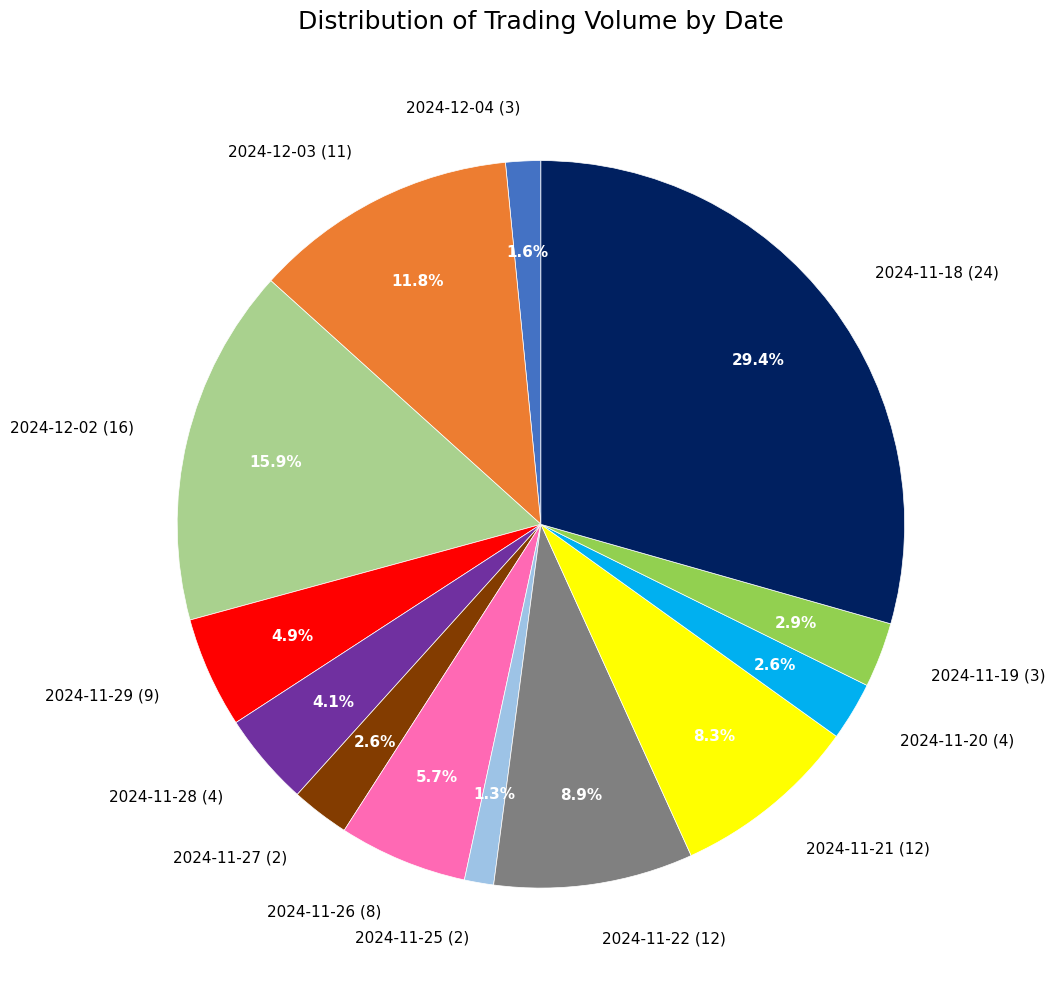

Which slice is the largest?

2024-11-18 (24)